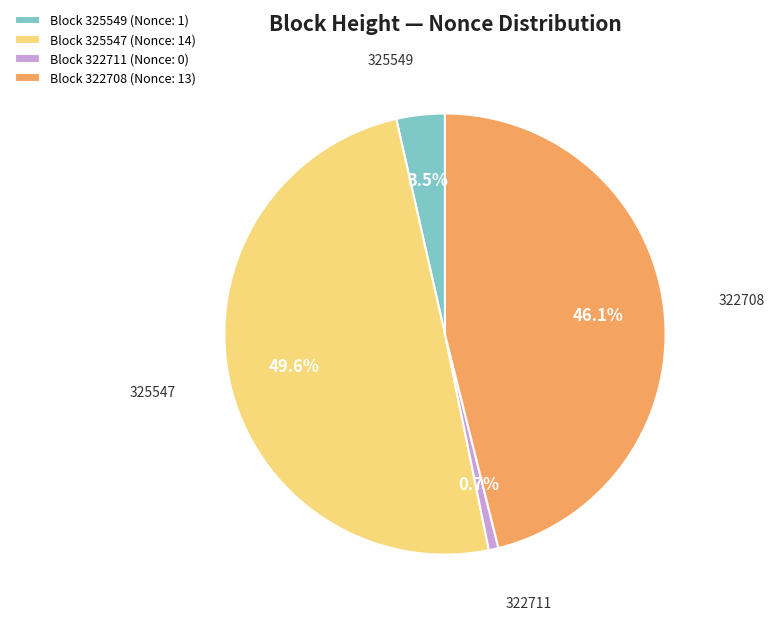

Is there a majority slice in this chart?

No